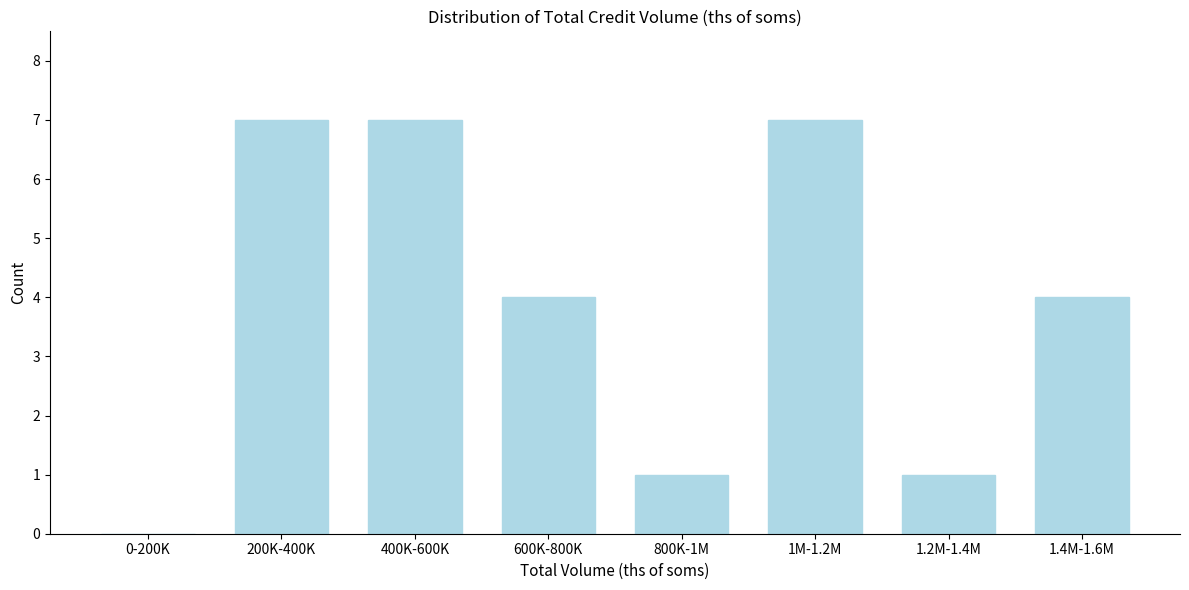

Reading left to right, list all the values displayed in this chart.

0-200K=0	200K-400K=7	400K-600K=7	600K-800K=4	800K-1M=1	1M-1.2M=7	1.2M-1.4M=1	1.4M-1.6M=4